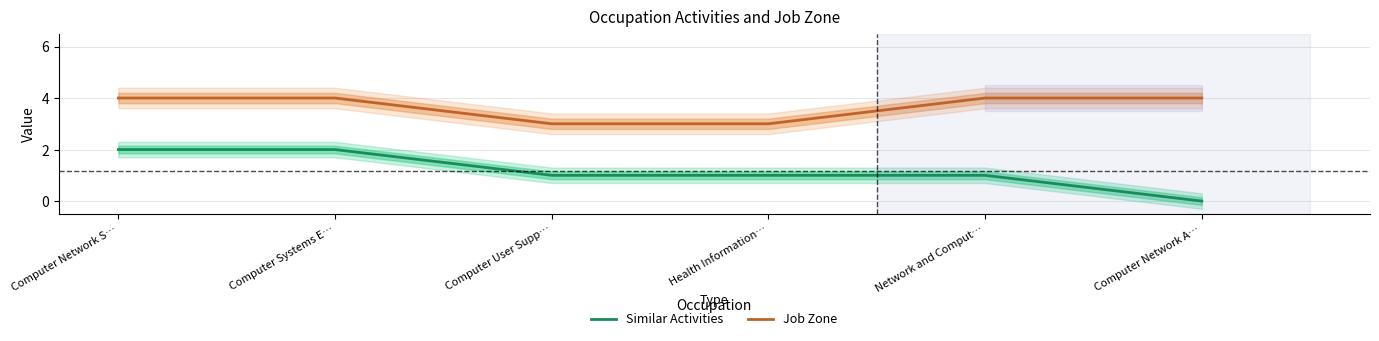

The value of Job Zone at Health Information… is 5. True or false?

False